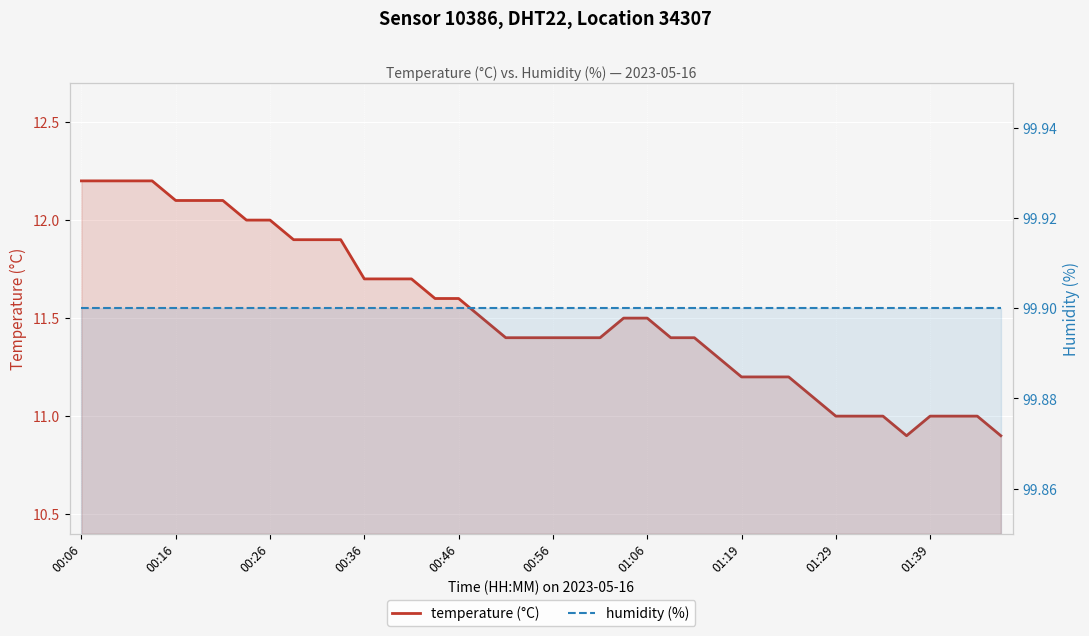

How many lines are shown in the chart?

2